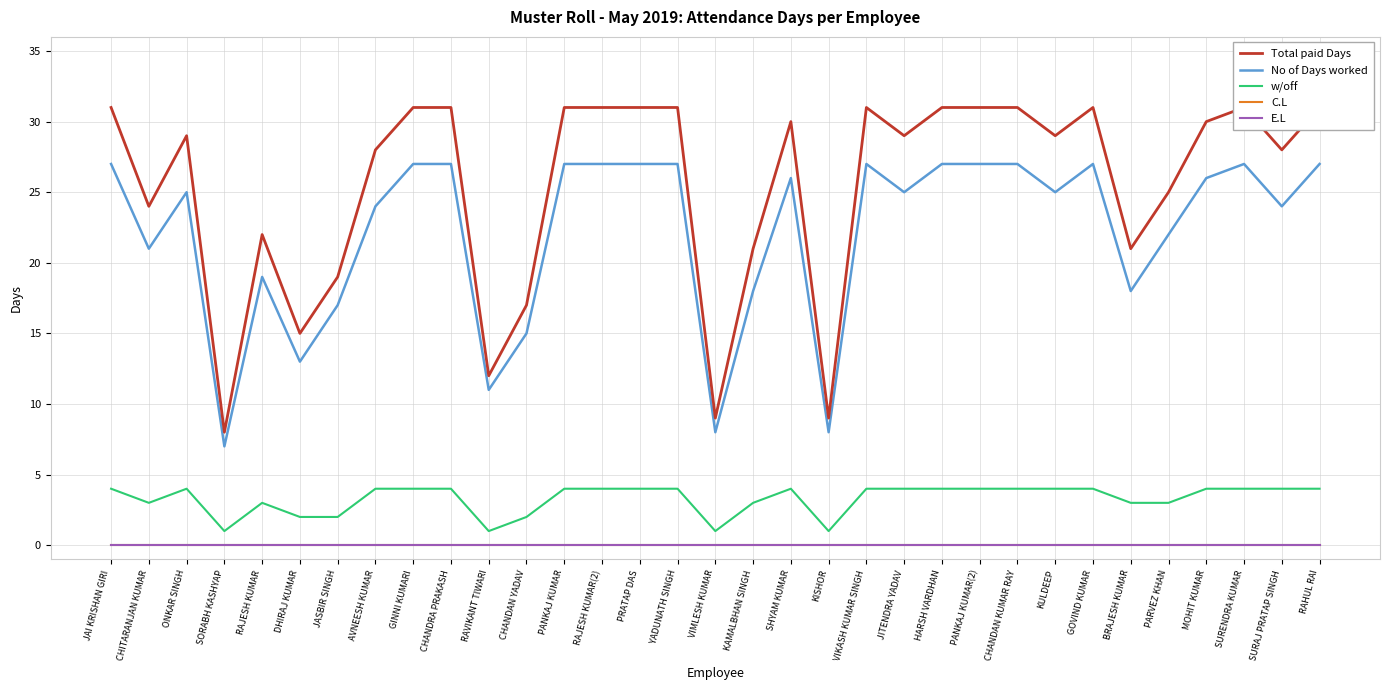

What position from the left is PANKAJ KUMAR(2)?

24